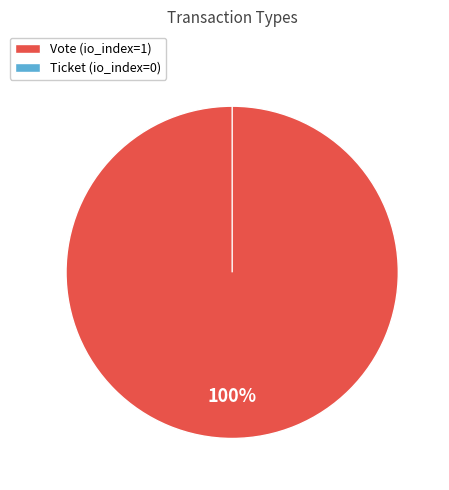

Is it true that Vote is 100% of the pie?

True